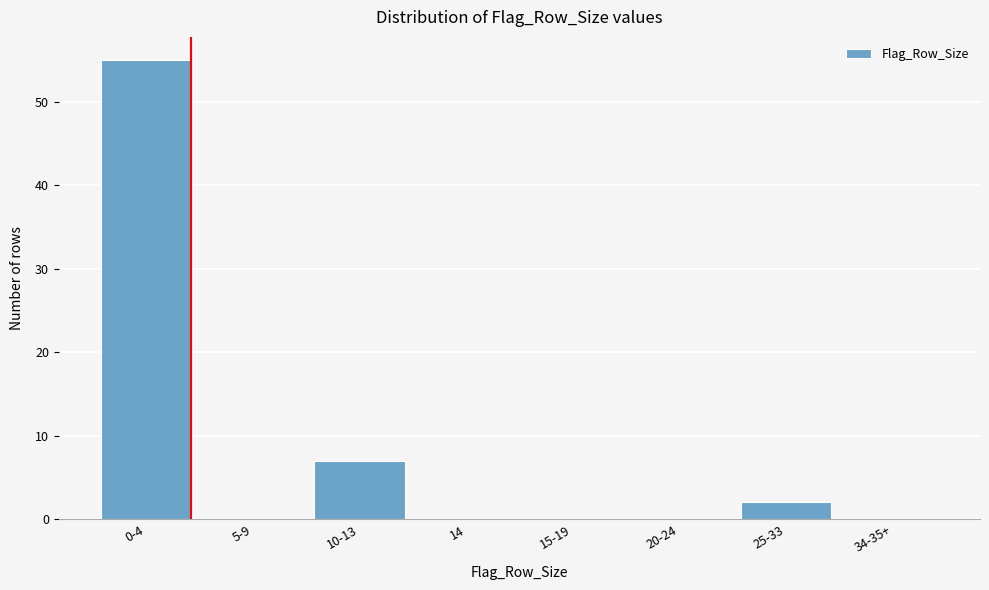

Reading left to right, what are all the values shown in this chart?

0-4=55	5-9=0	10-13=7	14=0	15-19=0	20-24=0	25-33=2	34-35+=0